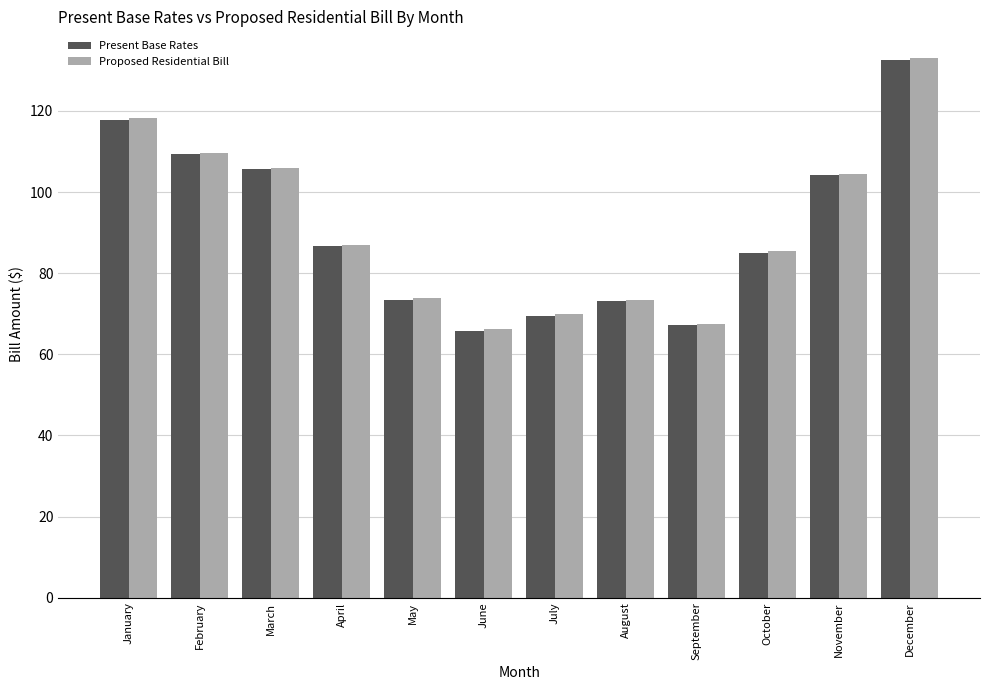

What is the difference between the highest and lowest values at May?

0.3